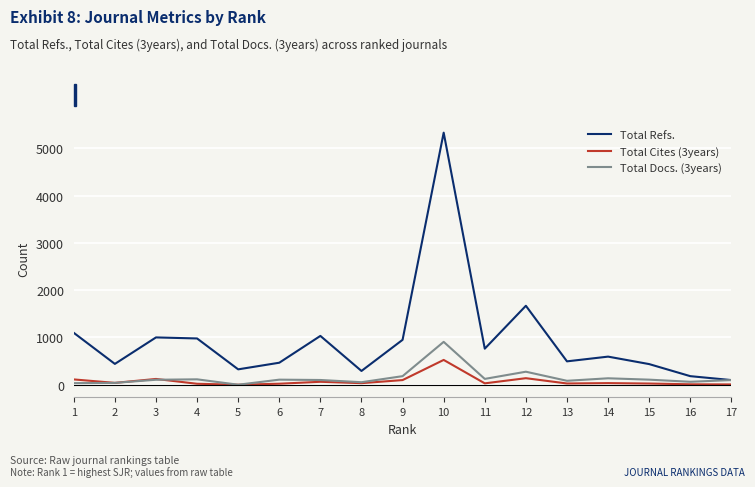

Where does the Total Cites (3years) series first go above 33?

1